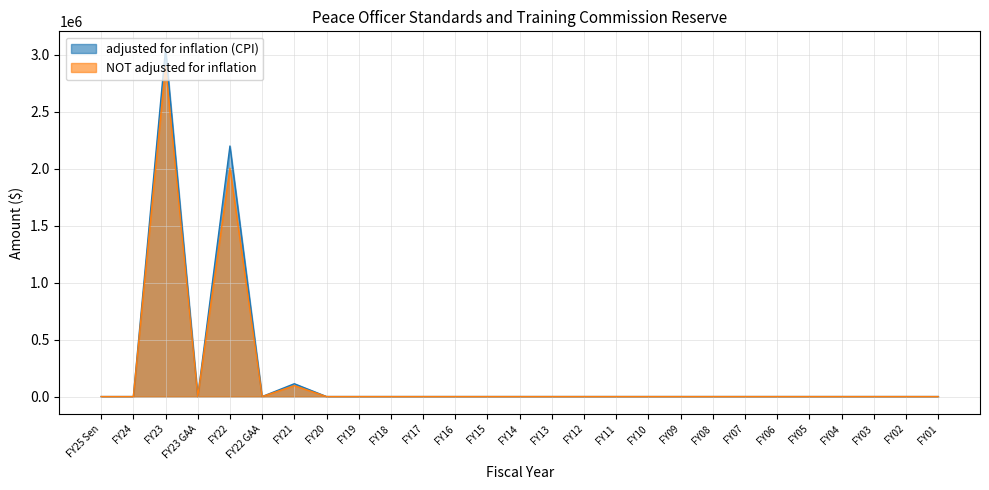

What is the difference between the maximum and minimum values in the NOT adjusted for inflation series?

2899430